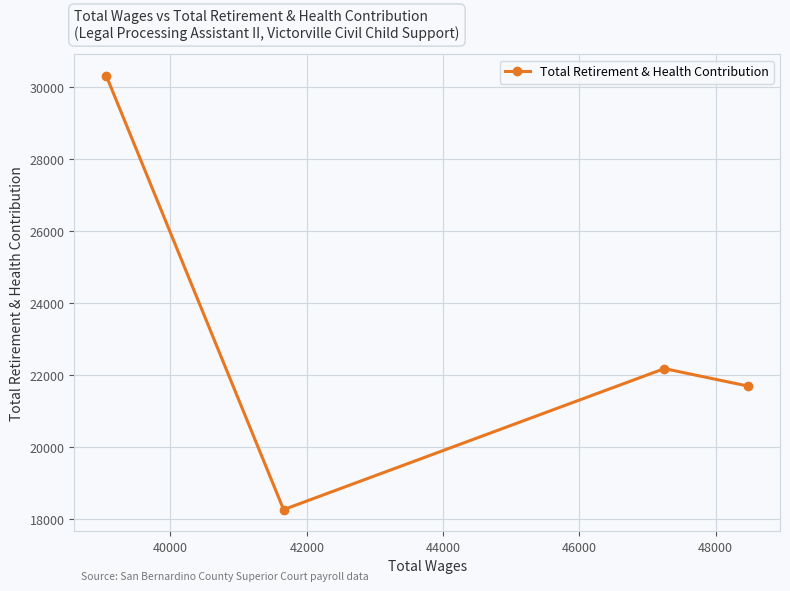

What is the difference between the second highest and minimum values?

3918